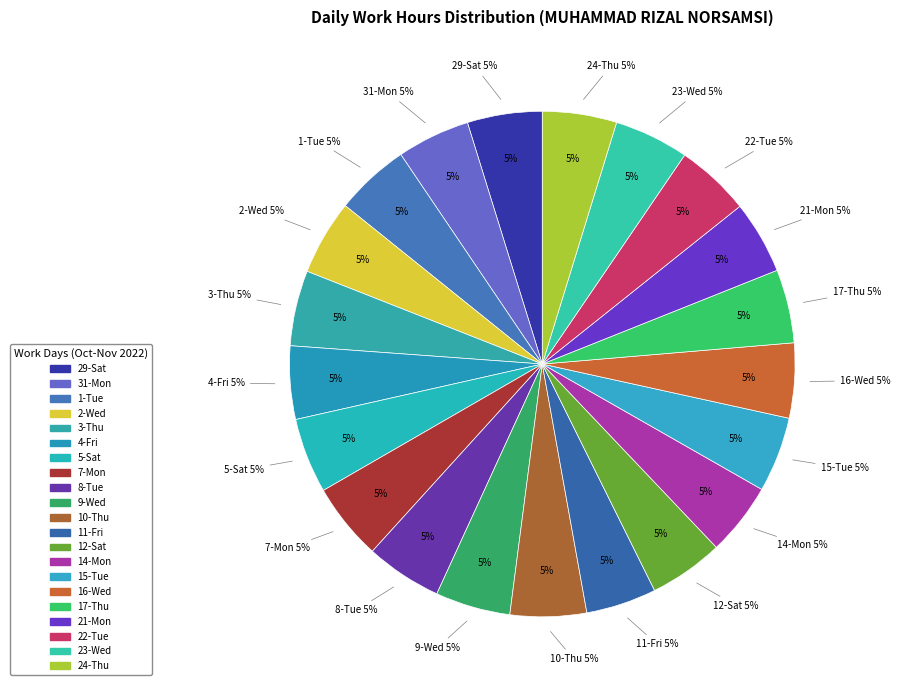

How many slices are in this pie chart?

21